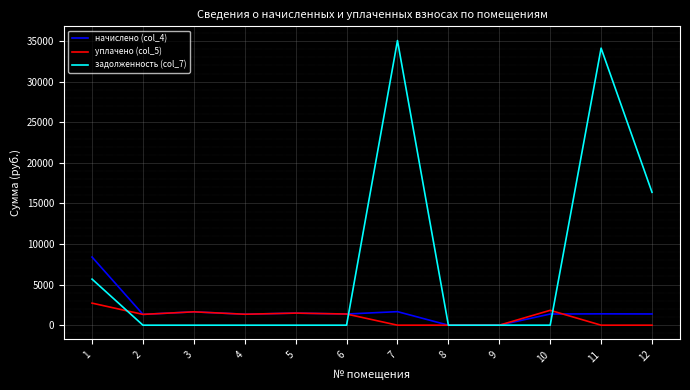

The value of уплачено (col_5) at 3 is 1646.0. True or false?

True